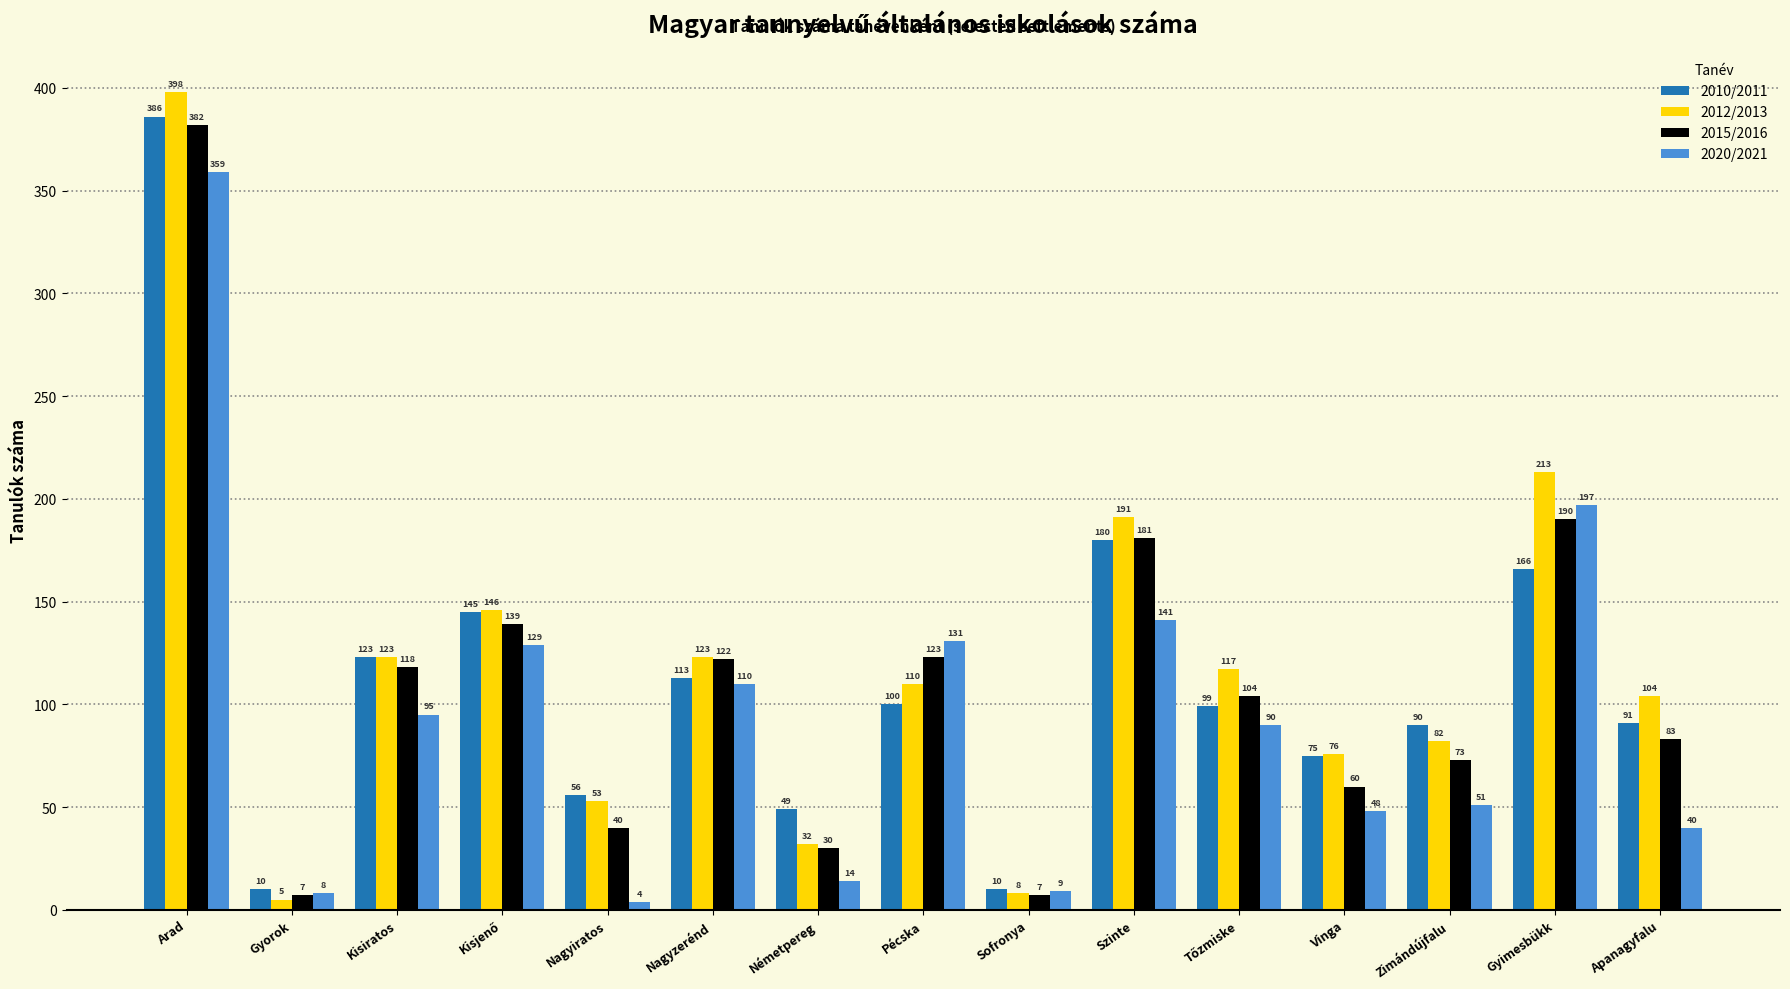

What is the lowest value of the 2020/2021 series?

4